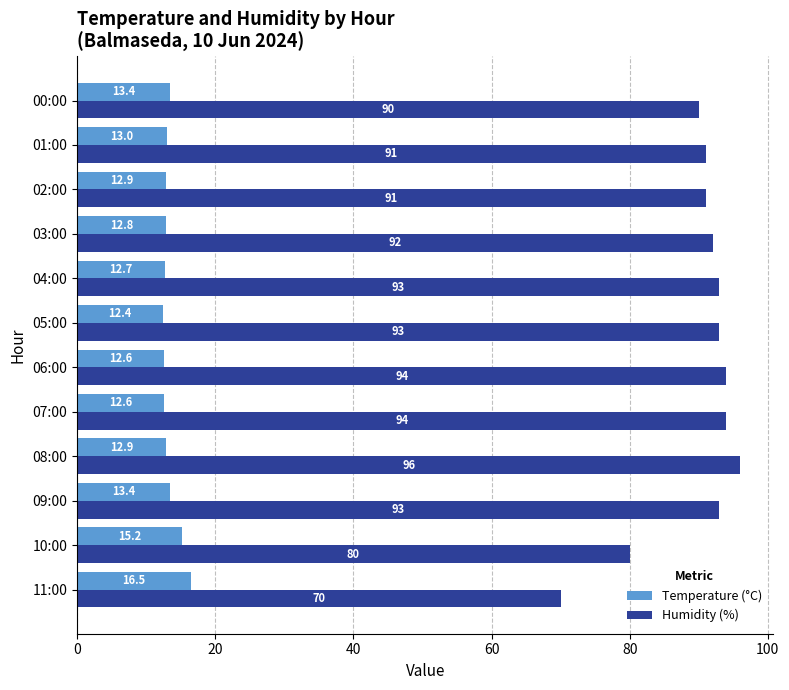

Which series has the largest range (max minus min)?

Humidity (%)